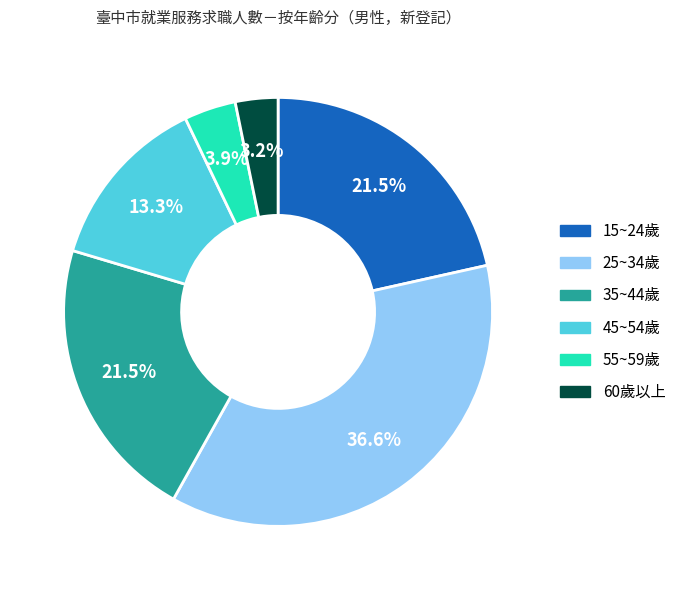

Does any single category account for the majority?

No